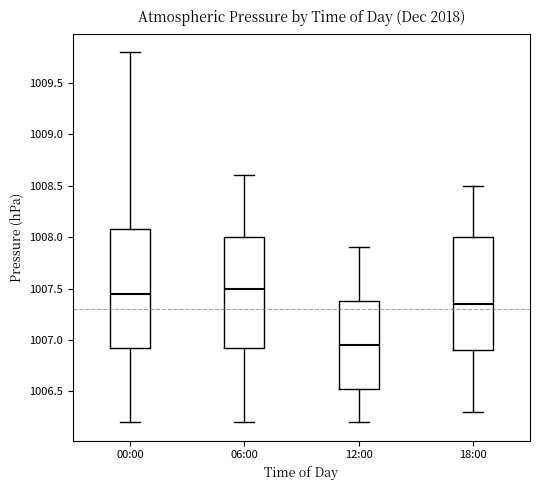

Reading left to right, read every box against the y-axis: the position of its median line, the range the box covers, and the ends of its whiskers. The values are not printed on the chart, so give them approximately, as read against the axis.

00:00: median 1007.45, box 1006.95 to 1008.10, whiskers 1006.20 to 1009.80
06:00: median 1007.50, box 1006.95 to 1008.00, whiskers 1006.20 to 1008.60
12:00: median 1006.95, box 1006.55 to 1007.40, whiskers 1006.20 to 1007.90
18:00: median 1007.35, box 1006.90 to 1008.00, whiskers 1006.30 to 1008.50